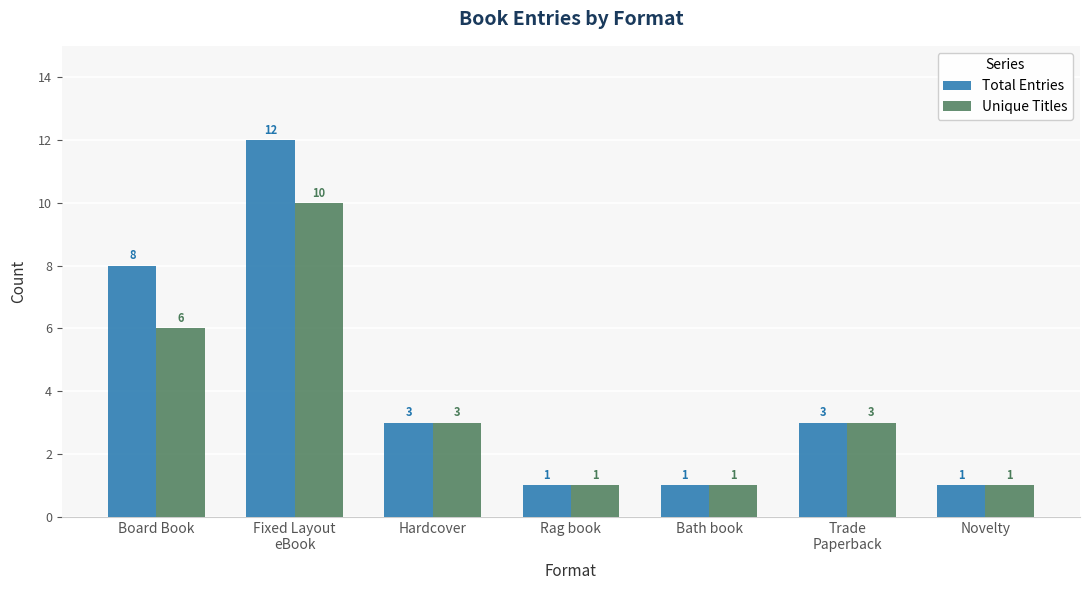

What is the lowest value of the Total Entries series?

1